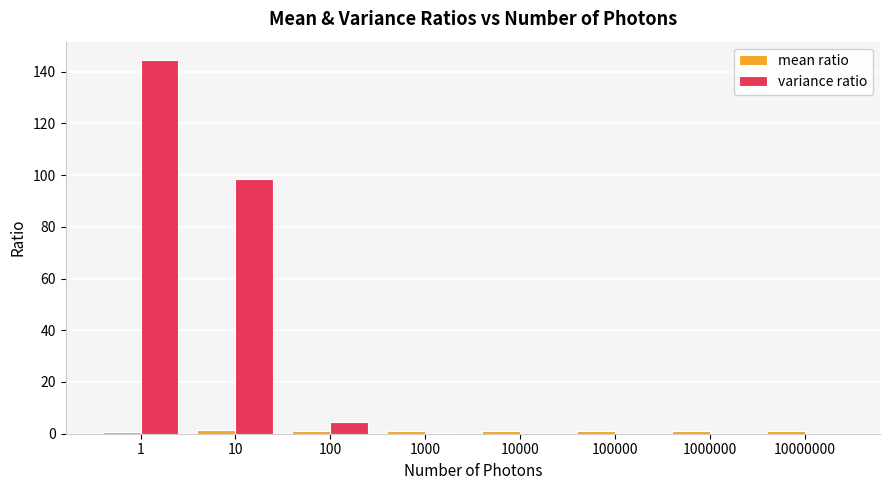

Count the number of categories in the chart.

8